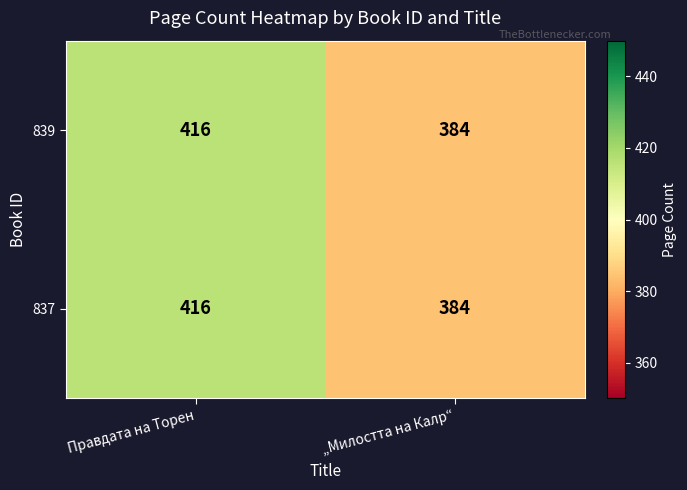

Reading right to left, list all the values displayed in this chart.

839: „Милостта на Калр“=384	Правдата на Торен=416
837: „Милостта на Калр“=384	Правдата на Торен=416